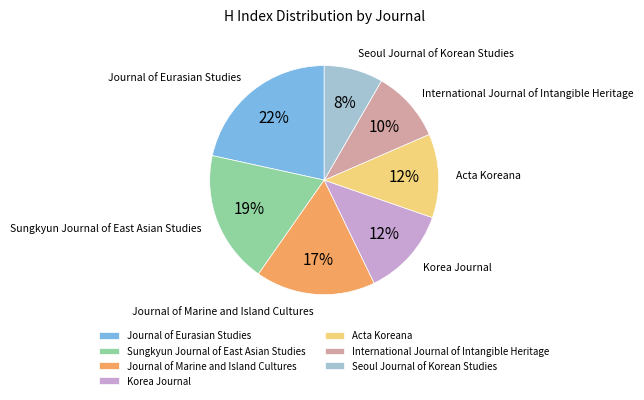

What percentage is the Acta Koreana slice, to the nearest percent?

12%